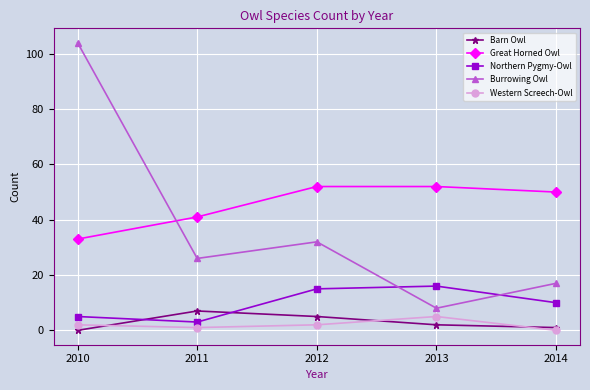

Reading left to right, extract all data points from this chart.

Barn Owl: 2010=0	2011=7	2012=5	2013=2	2014=1
Great Horned Owl: 2010=33	2011=41	2012=52	2013=52	2014=50
Northern Pygmy-Owl: 2010=5	2011=3	2012=15	2013=16	2014=10
Burrowing Owl: 2010=104	2011=26	2012=32	2013=8	2014=17
Western Screech-Owl: 2010=2	2011=1	2012=2	2013=5	2014=0